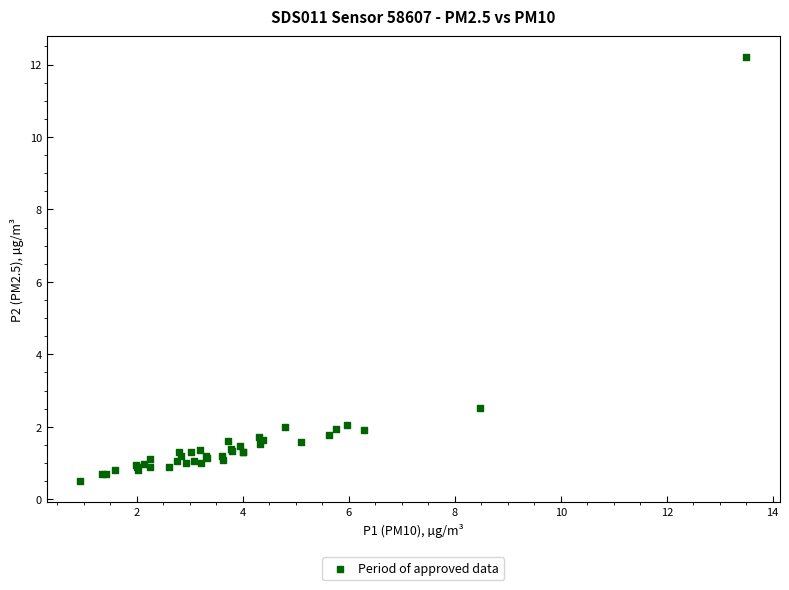

What Y value in the scatter plot is closest to 6?

2.5